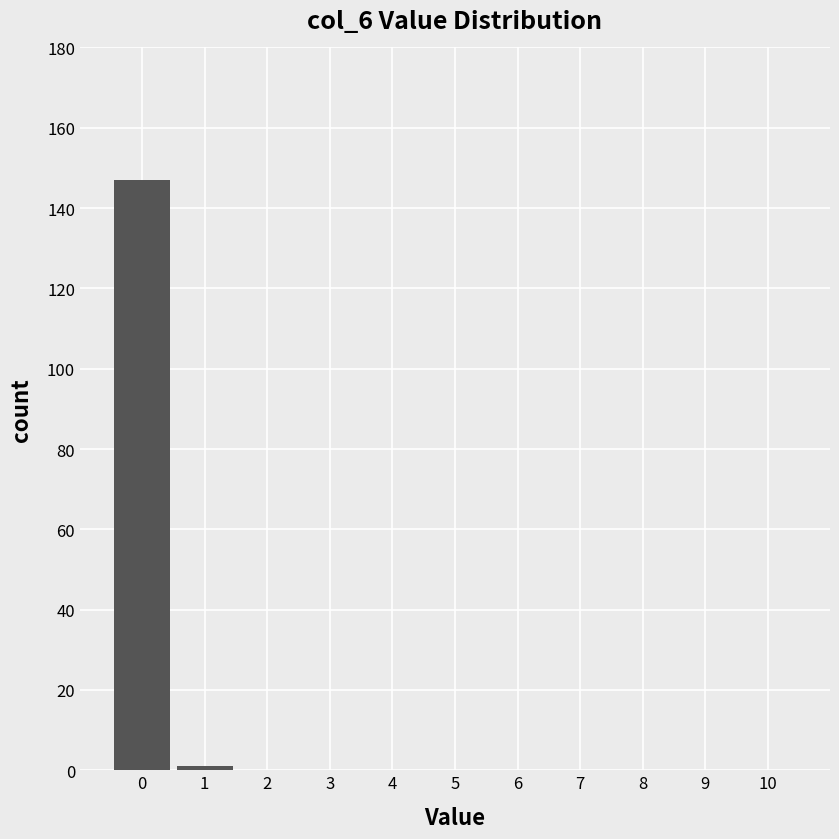

Over which range of the x-axis is the bar tallest?

-0.5 to 0.5